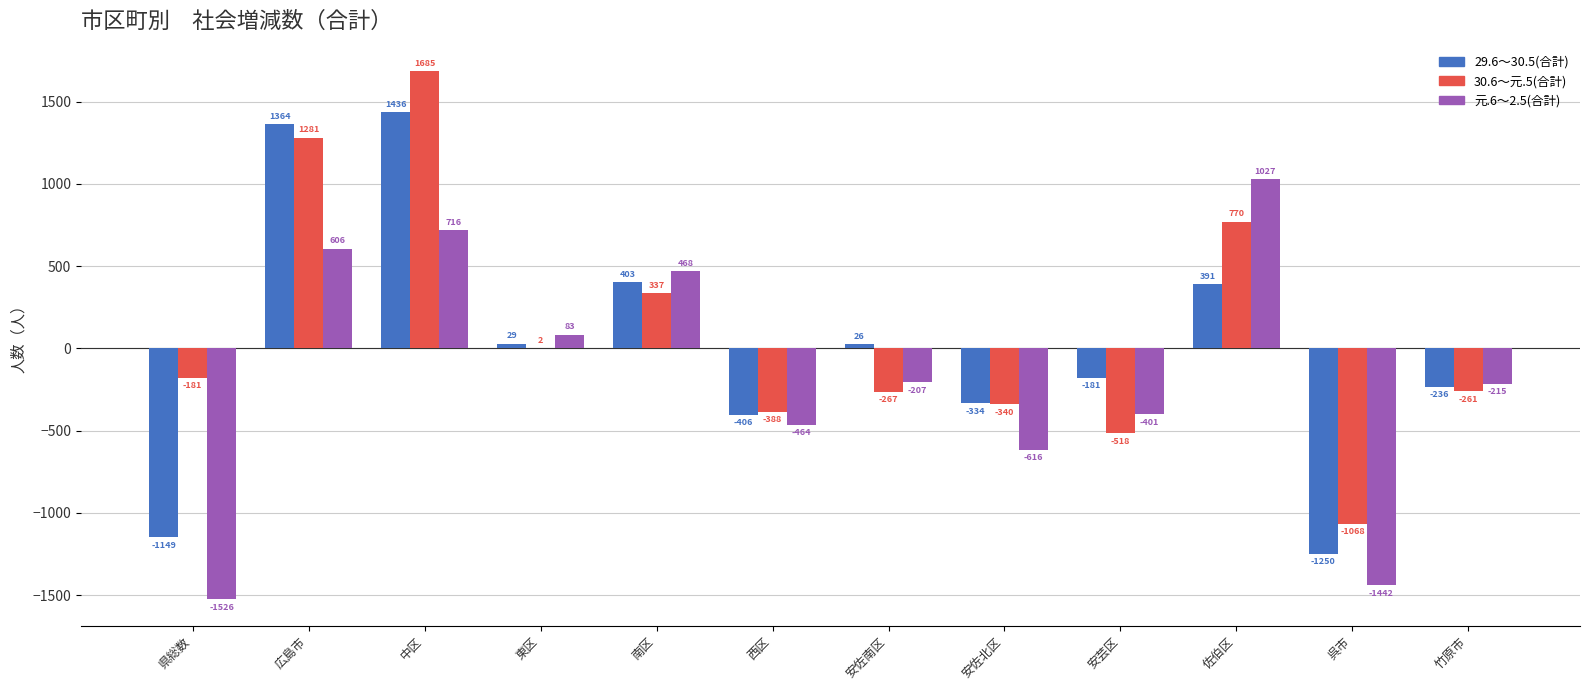

Which series changed the most between 東区 and 安佐南区?

元.6～2.5(合計)